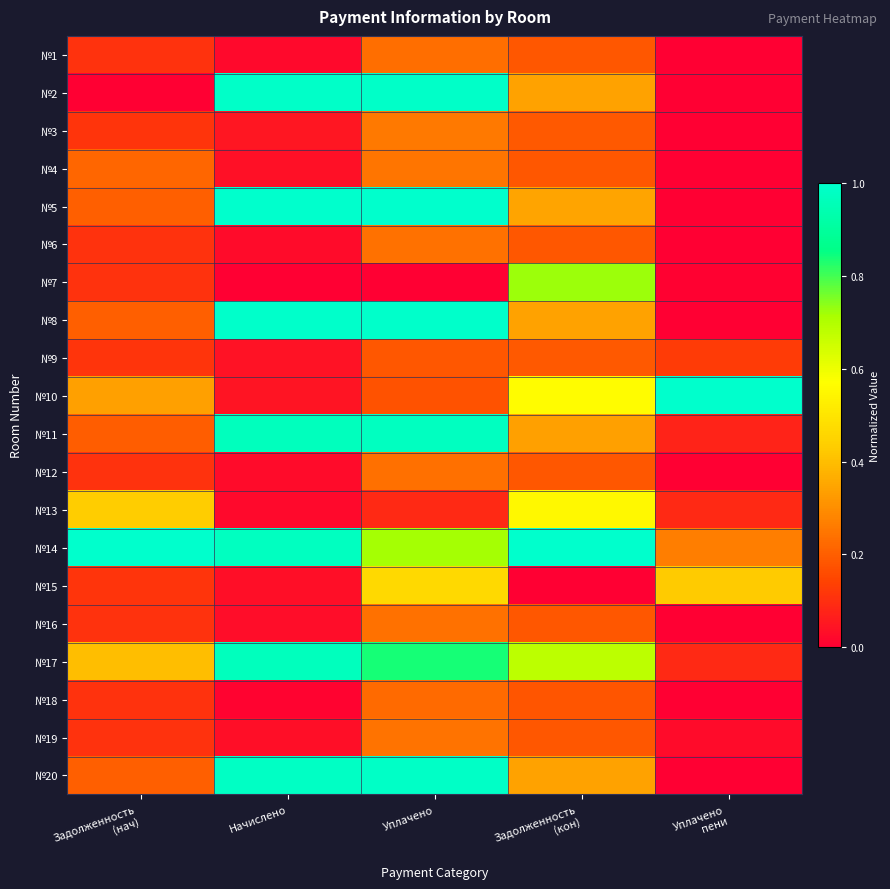

Which series changed the most between Уплачено and Задолженность (кон)?

№7